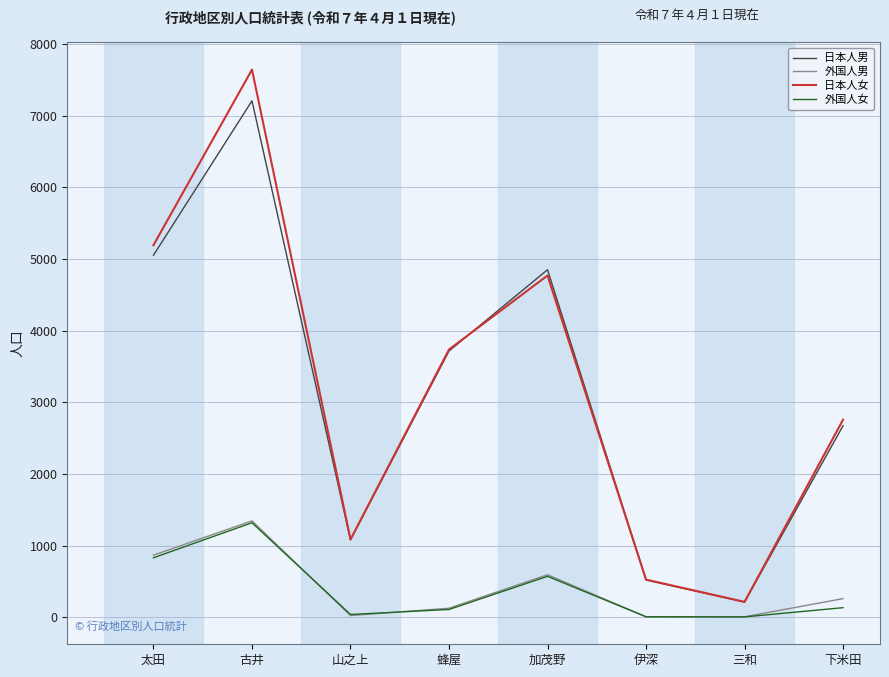

What position from the right is 古井?

7